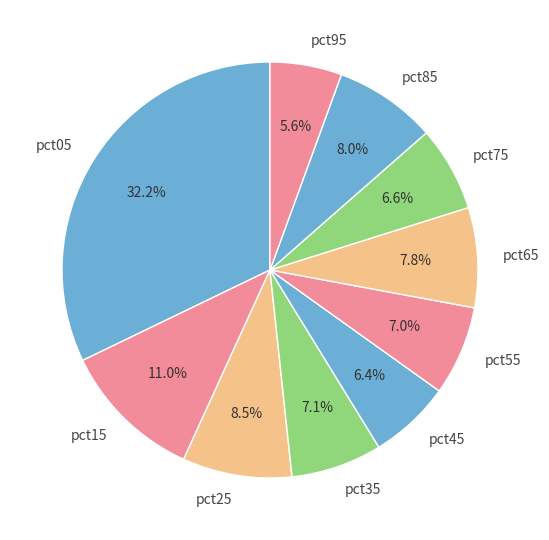

What percentage is NOT represented by pct75?

93.4%